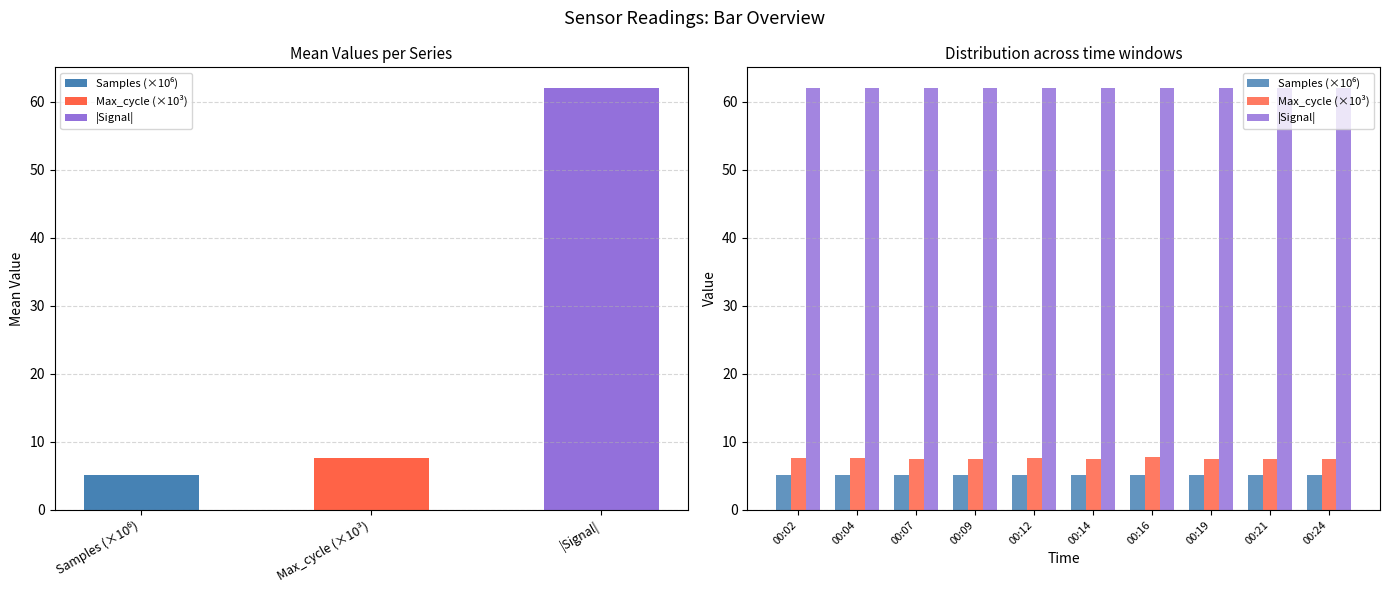

List the series in order of their peak value, lowest first.

Samples (×10⁶), Max_cycle (×10³), |Signal|